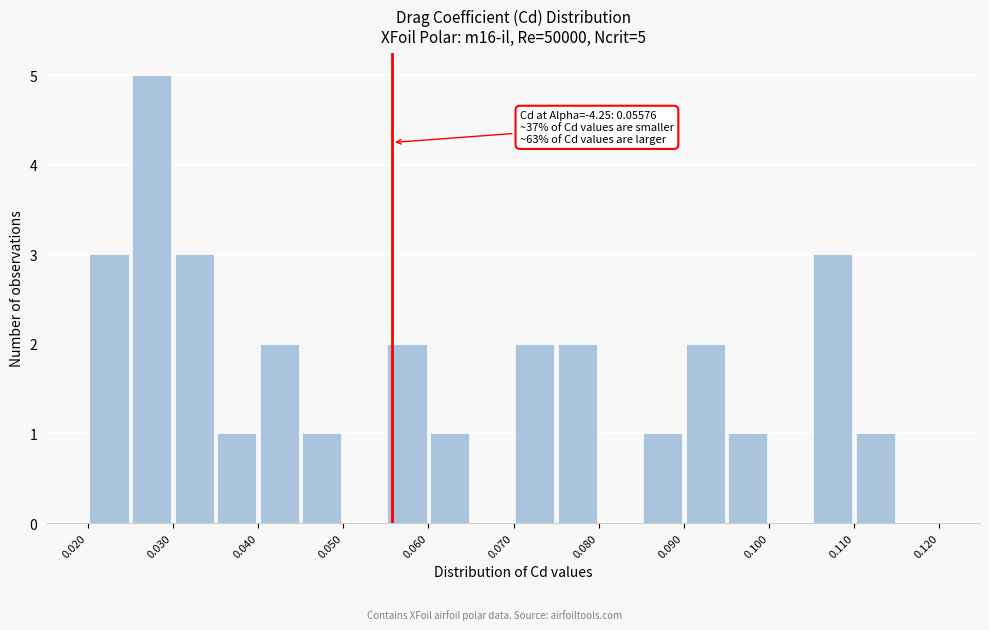

Which range on the x-axis has the tallest bar?

0.025 to 0.030